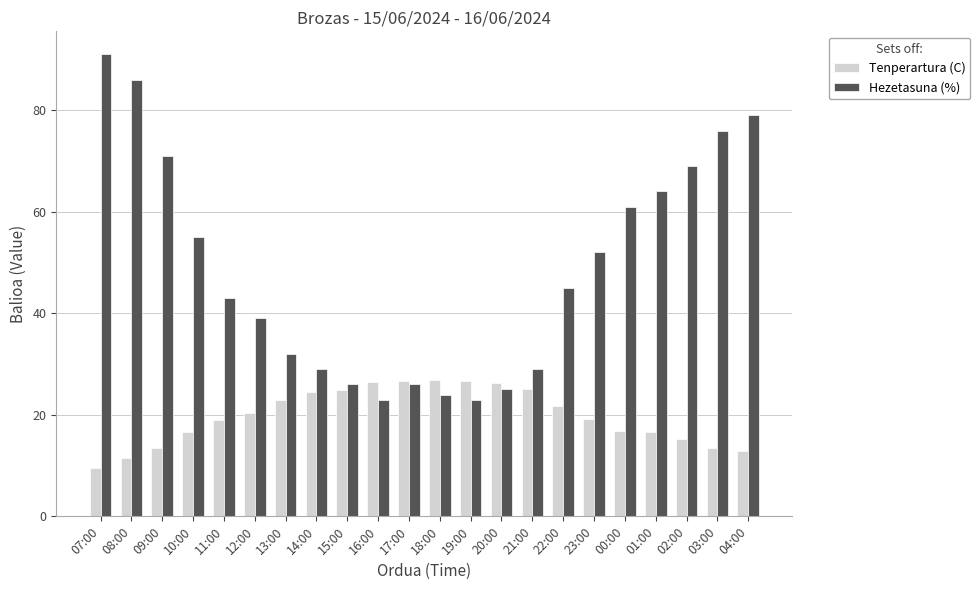

What is the spread (max minus min) of values at 12:00?

18.7